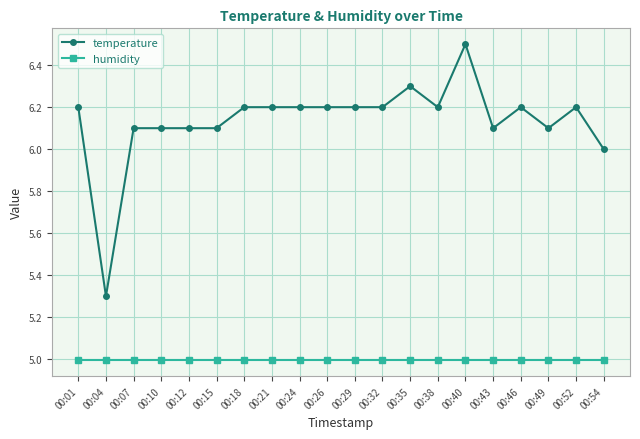

Reading right to left, transcribe all the data shown in this chart.

temperature: 6.0	6.2	6.1	6.2	6.1	6.5	6.2	6.3	6.2	6.2	6.2	6.2	6.2	6.2	6.1	6.1	6.1	6.1	5.3	6.2
humidity: 5.0	5.0	5.0	5.0	5.0	5.0	5.0	5.0	5.0	5.0	5.0	5.0	5.0	5.0	5.0	5.0	5.0	5.0	5.0	5.0